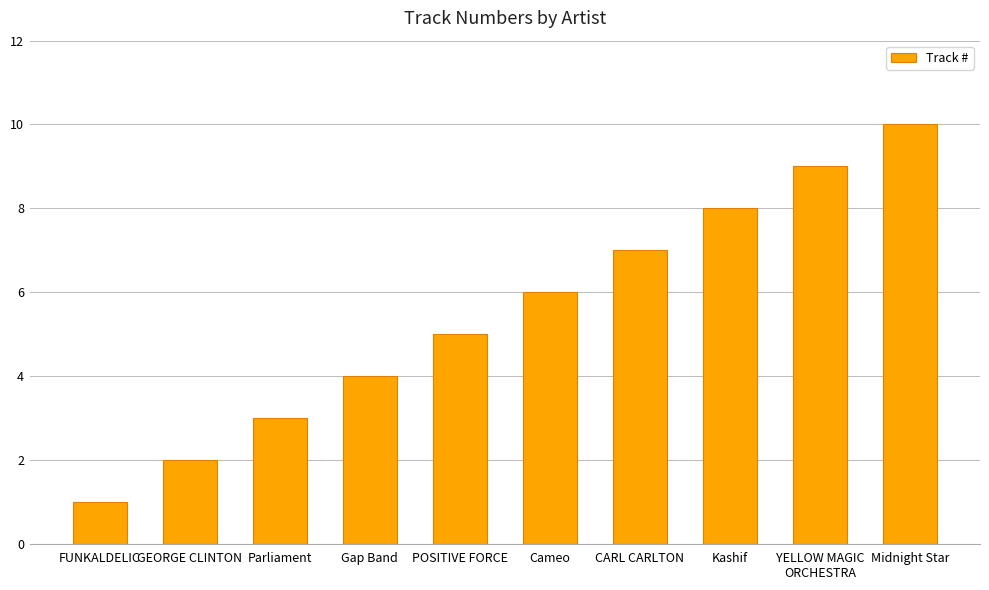

Are the bars horizontal?

No